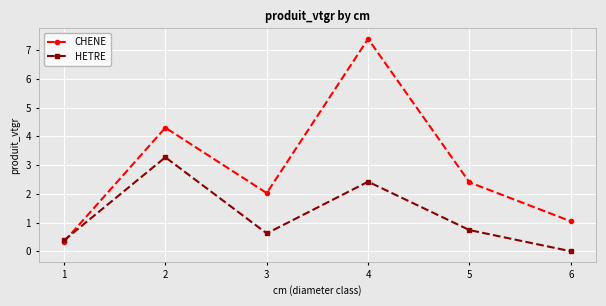

Where do CHENE and HETRE first cross each other?

1 and 2